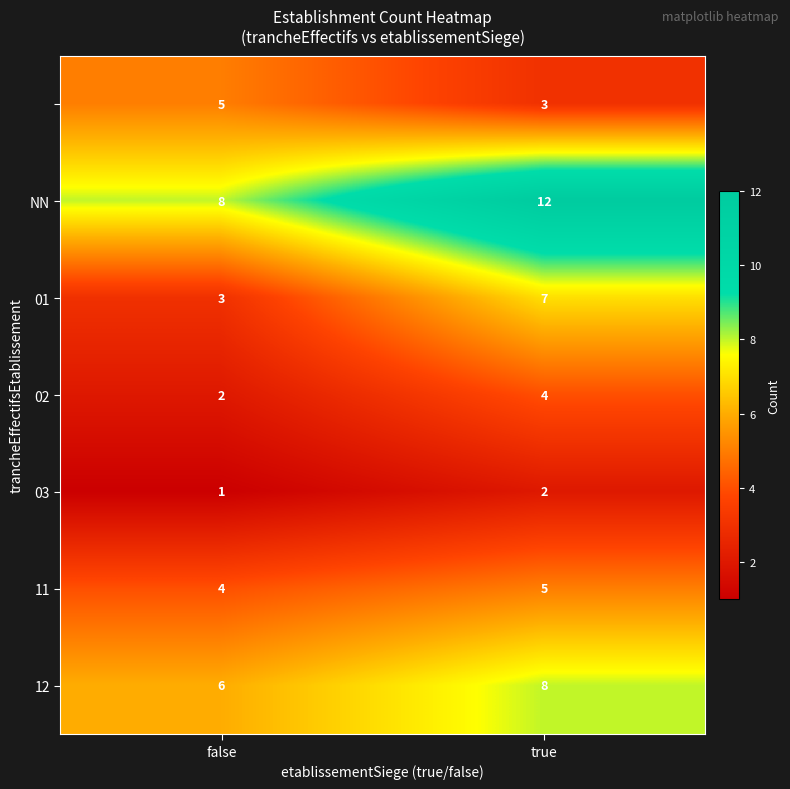

What is the difference between the highest and lowest values at false?

7